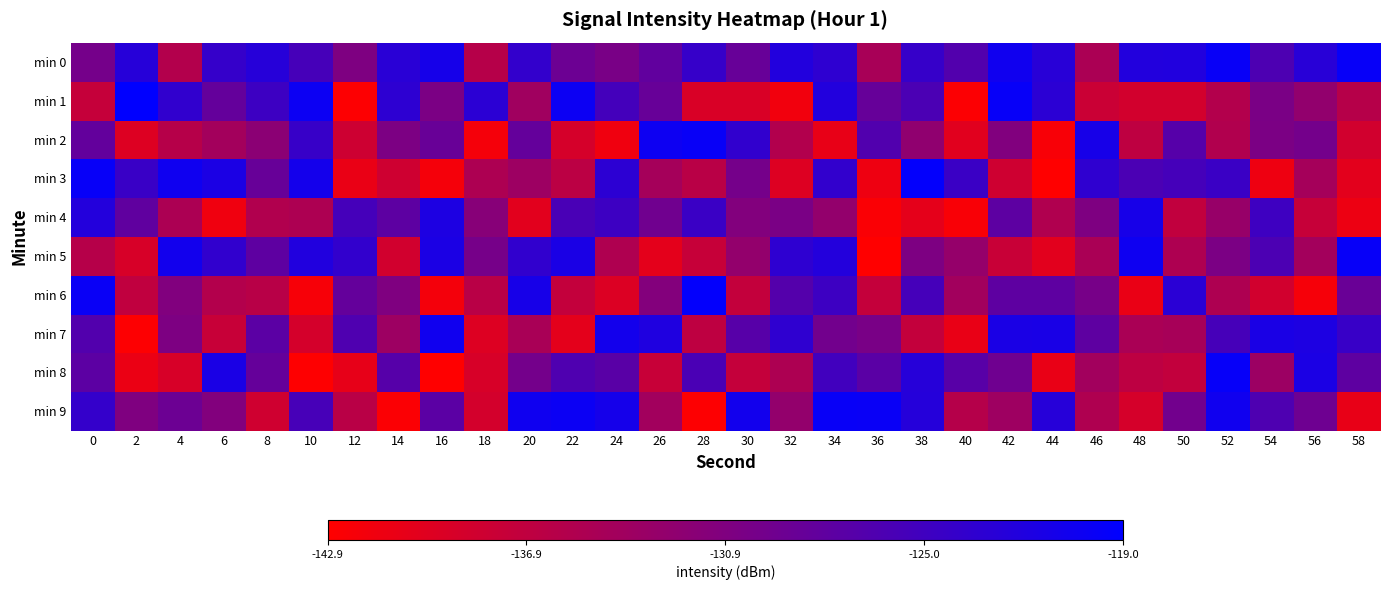

At 36, list the series in order from largest to smallest.

min 9, min 2, min 8, min 1, min 7, min 0, min 6, min 3, min 4, min 5